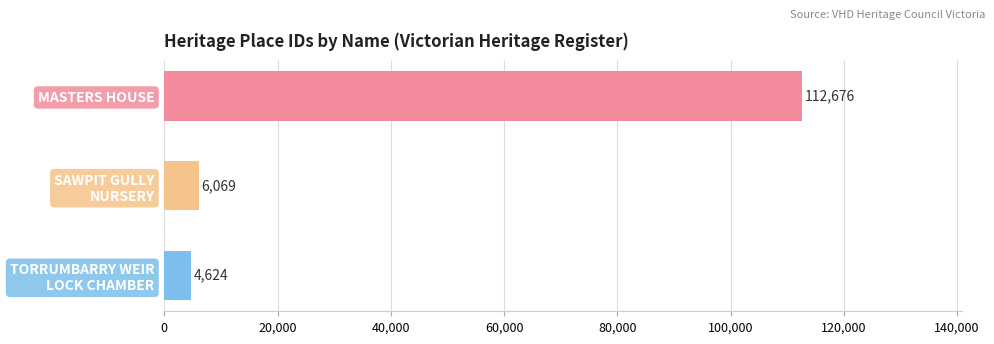

What is the difference between the maximum and second lowest values?

106607